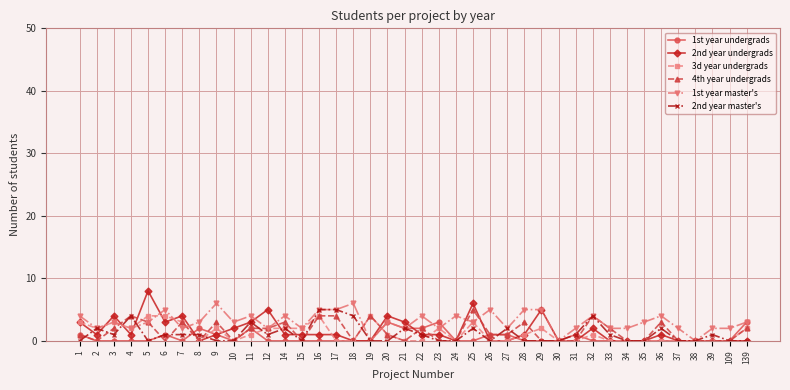

How many lines are shown in the chart?

6